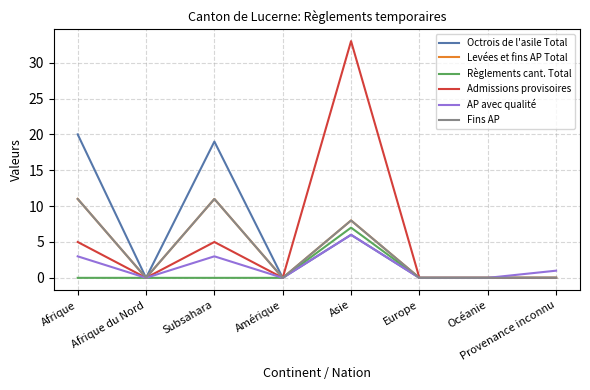

At which label is Fins AP closest to 5?

Asie